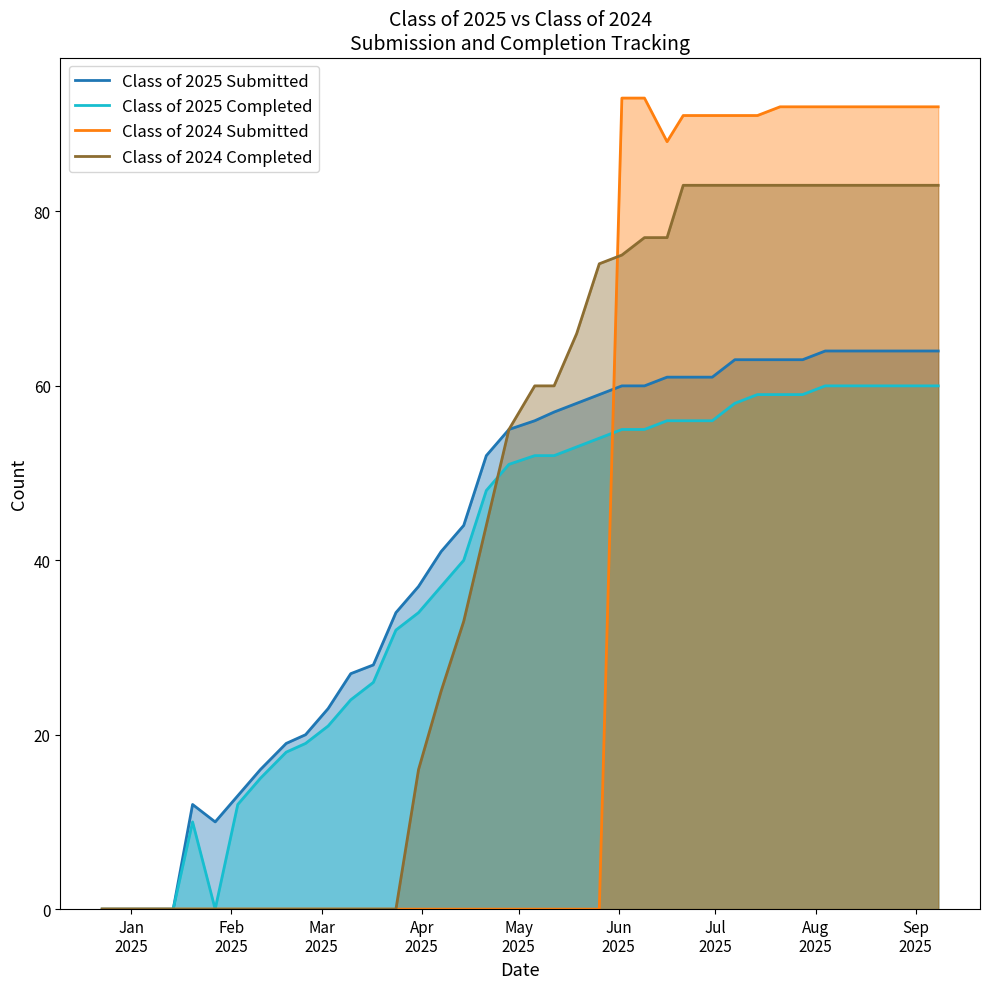

Which series has the largest range (max minus min)?

Class of 2024 Submitted